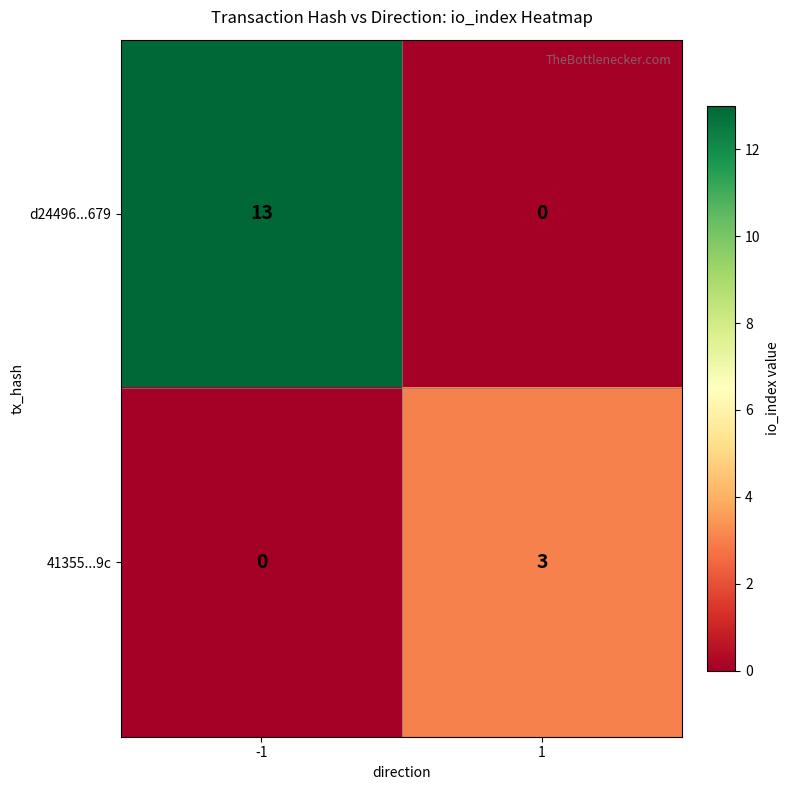

Is it true that d24496...679 equals 13 at -1?

True